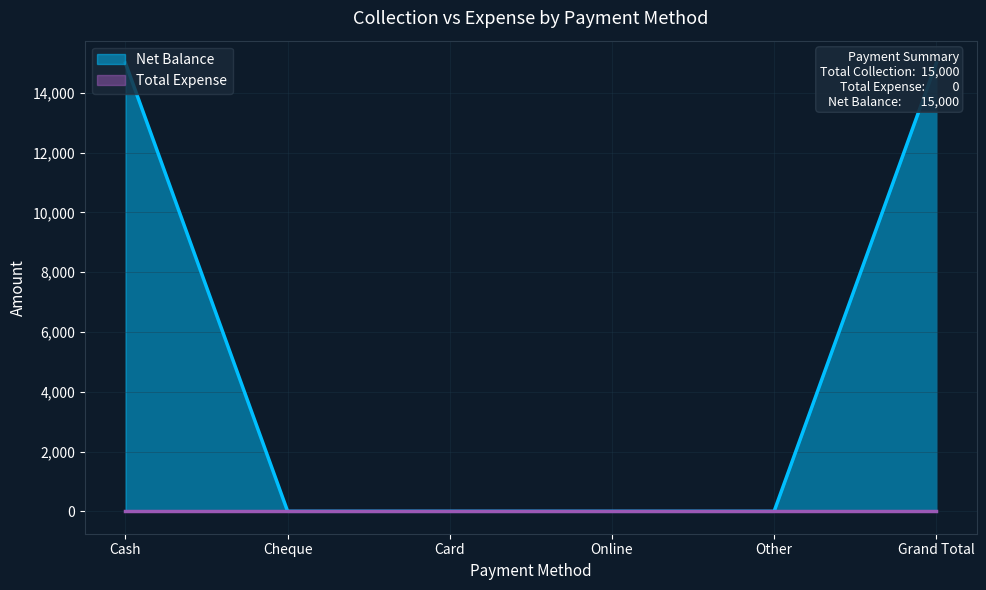

What is the label of the 3rd point from the right?

Online